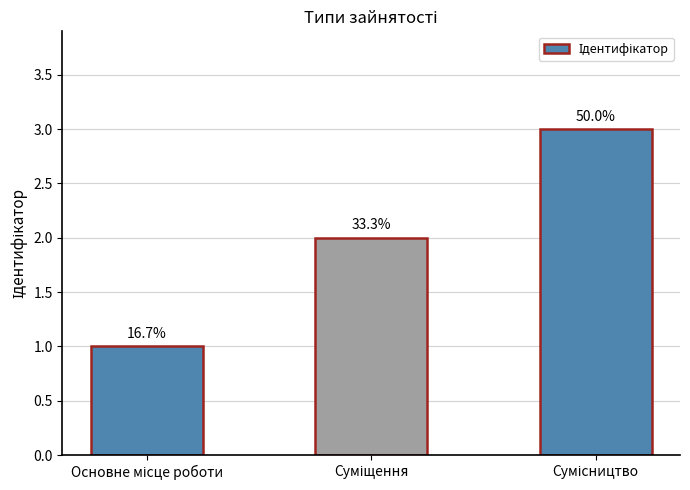

What is the maximum value shown in the chart?

3